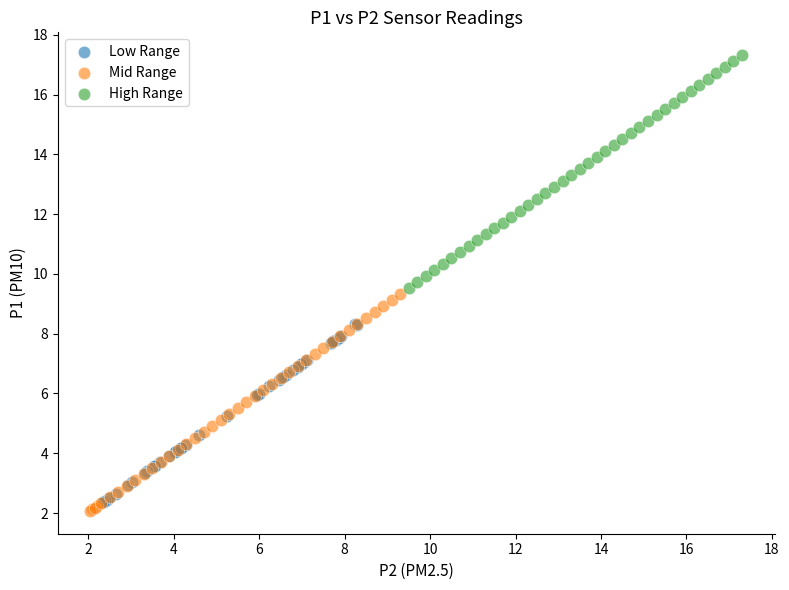

Which series reaches the maximum Y coordinate?

High Range